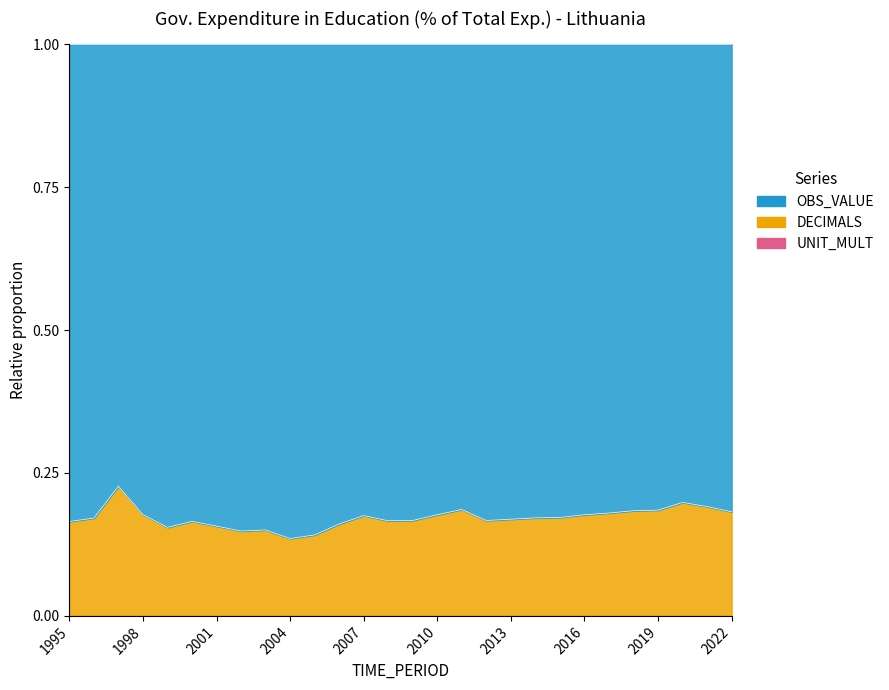

The value at 2016 is 0.2. True or false?

True